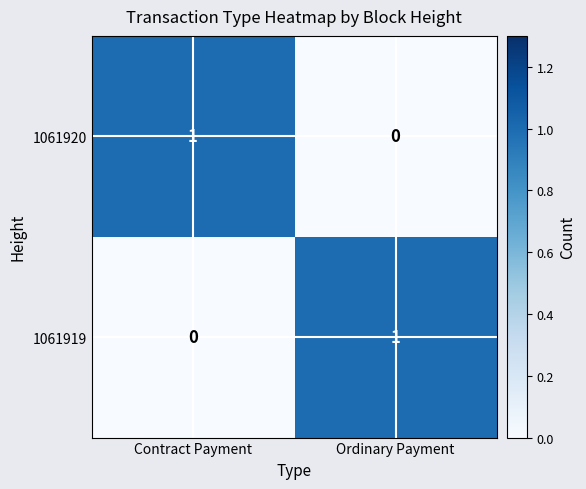

What is the total value across all series at Contract Payment?

1